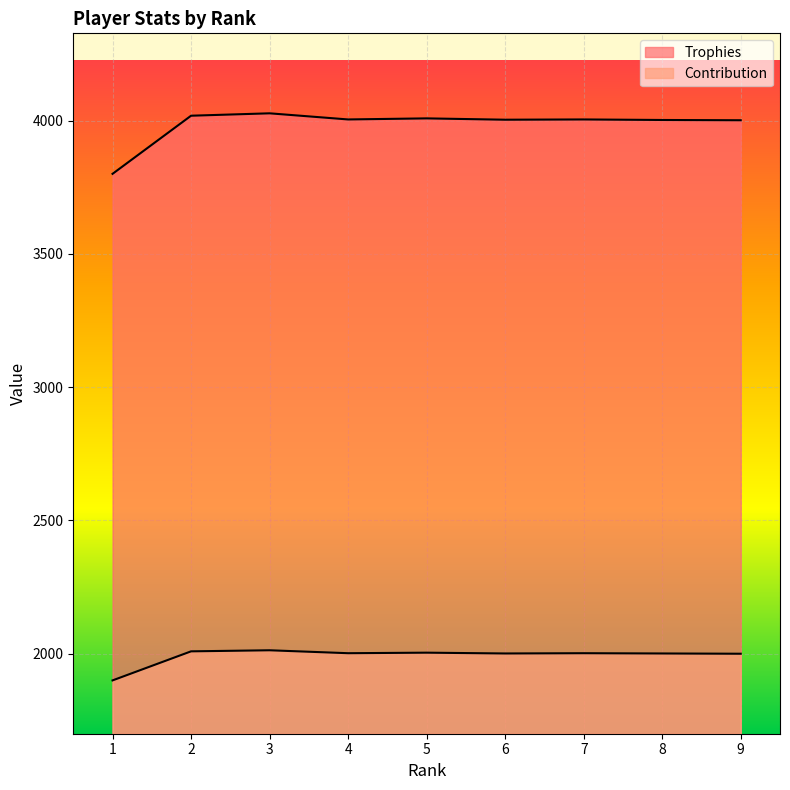

What is the total value across all series at 3?

6040